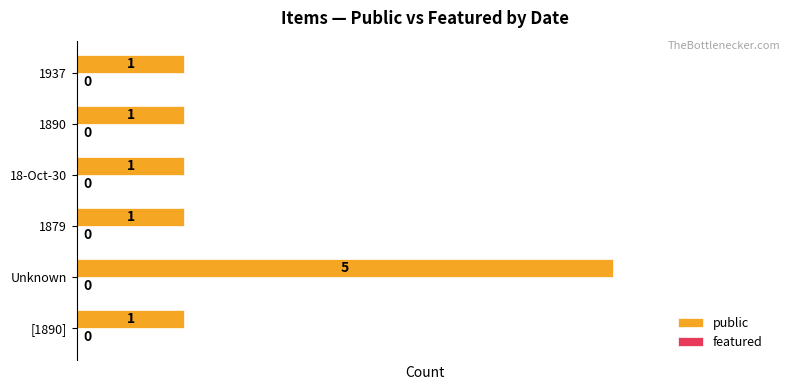

Does the chart contain stacked bars?

No